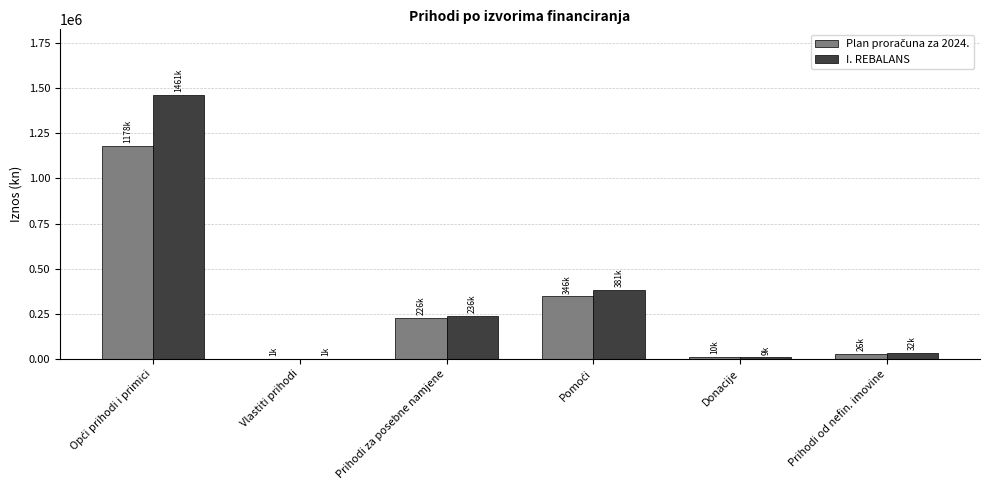

What is the greatest value displayed?

1460820.0